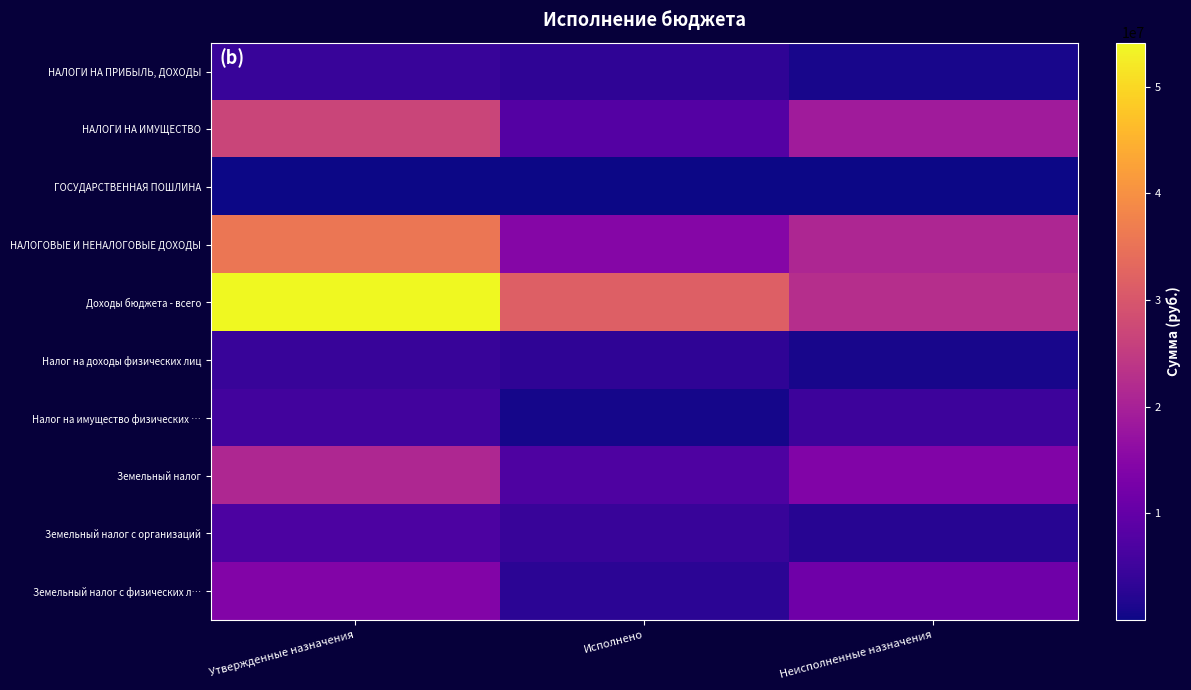

Reading right to left, extract all data points from this chart.

НАЛОГИ НА ПРИБЫЛЬ, ДОХОДЫ: Неисполненные назначения=1030532.3	Исполнено=3284467.7	Утвержденные назначения=4315000.0
НАЛОГИ НА ИМУЩЕСТВО: Неисполненные назначения=18974987.5	Исполнено=7847012.5	Утвержденные назначения=26822000.0
ГОСУДАРСТВЕННАЯ ПОШЛИНА: Неисполненные назначения=4800.0	Исполнено=1000.0	Утвержденные назначения=5800.0
НАЛОГОВЫЕ И НЕНАЛОГОВЫЕ ДОХОДЫ: Неисполненные назначения=20954865.9	Исполнено=14775931.0	Утвержденные назначения=35730796.9
Доходы бюджета - всего: Неисполненные назначения=22421783.1	Исполнено=31711629.5	Утвержденные назначения=54133412.6
Налог на доходы физических лиц: Неисполненные назначения=1030532.3	Исполнено=3284467.7	Утвержденные назначения=4315000.0
Налог на имущество физических …: Неисполненные назначения=4880058.0	Исполнено=730942.0	Утвержденные назначения=5611000.0
Земельный налог: Неисполненные назначения=14094929.5	Исполнено=7116070.5	Утвержденные назначения=21211000.0
Земельный налог с организаций: Неисполненные назначения=2475810.9	Исполнено=4357189.1	Утвержденные назначения=6833000.0
Земельный налог с физических л…: Неисполненные назначения=11619118.6	Исполнено=2758881.4	Утвержденные назначения=14378000.0